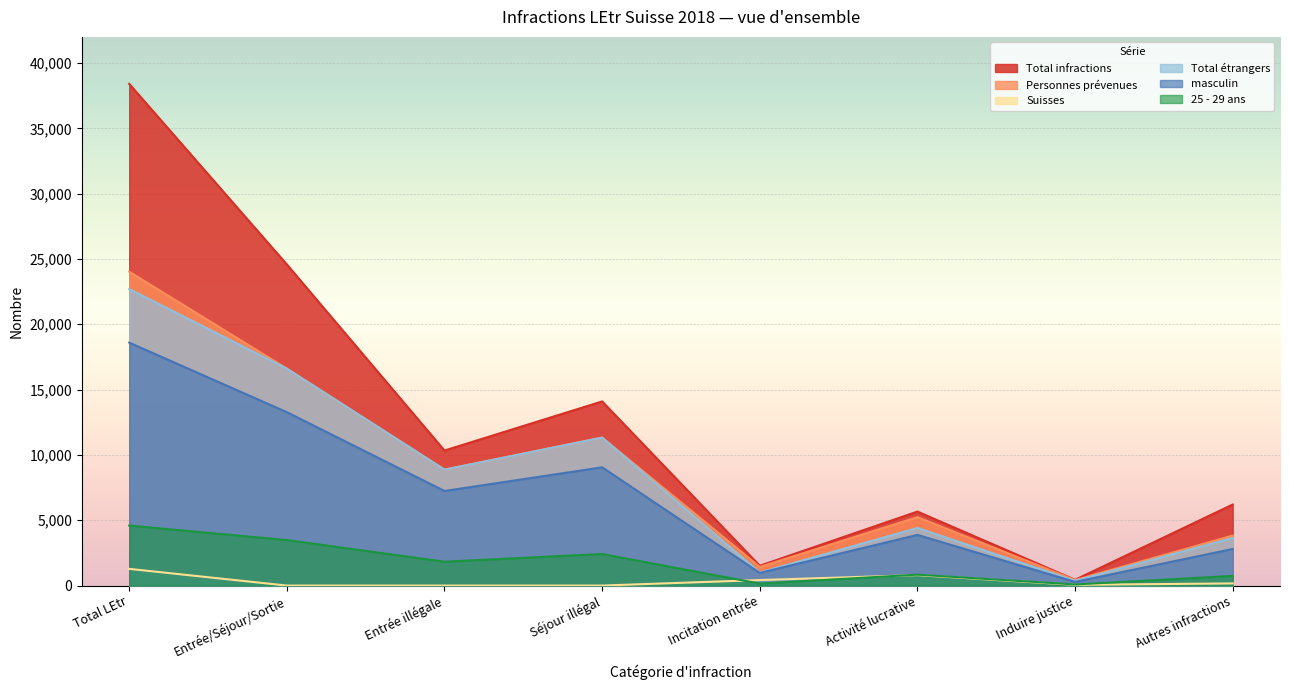

What is the maximum value for Total étrangers?

22697